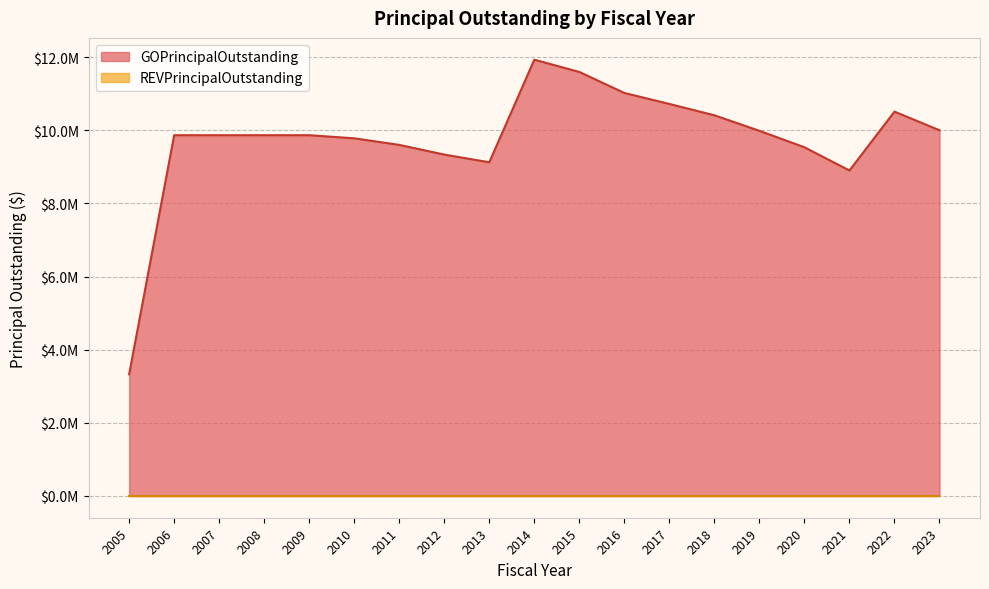

The chart shows a value of 4062781 at 2008. True or false?

False